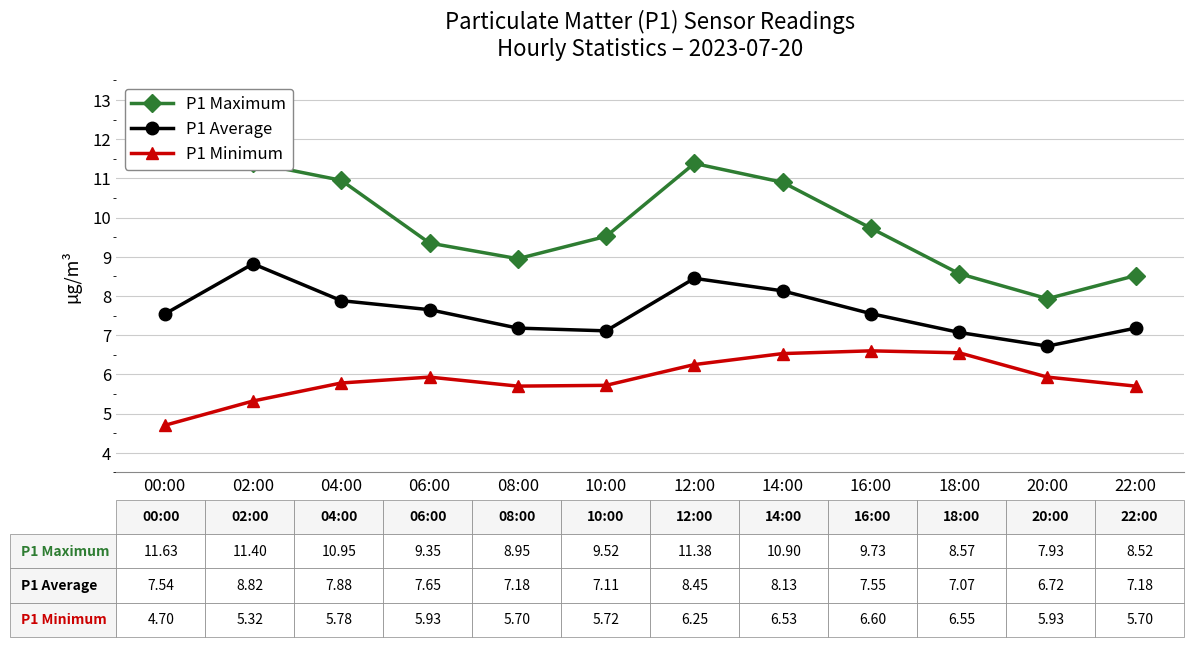

Rank the categories by P1 Average value from lowest to highest.

20:00, 18:00, 10:00, 08:00, 22:00, 00:00, 16:00, 06:00, 04:00, 14:00, 12:00, 02:00